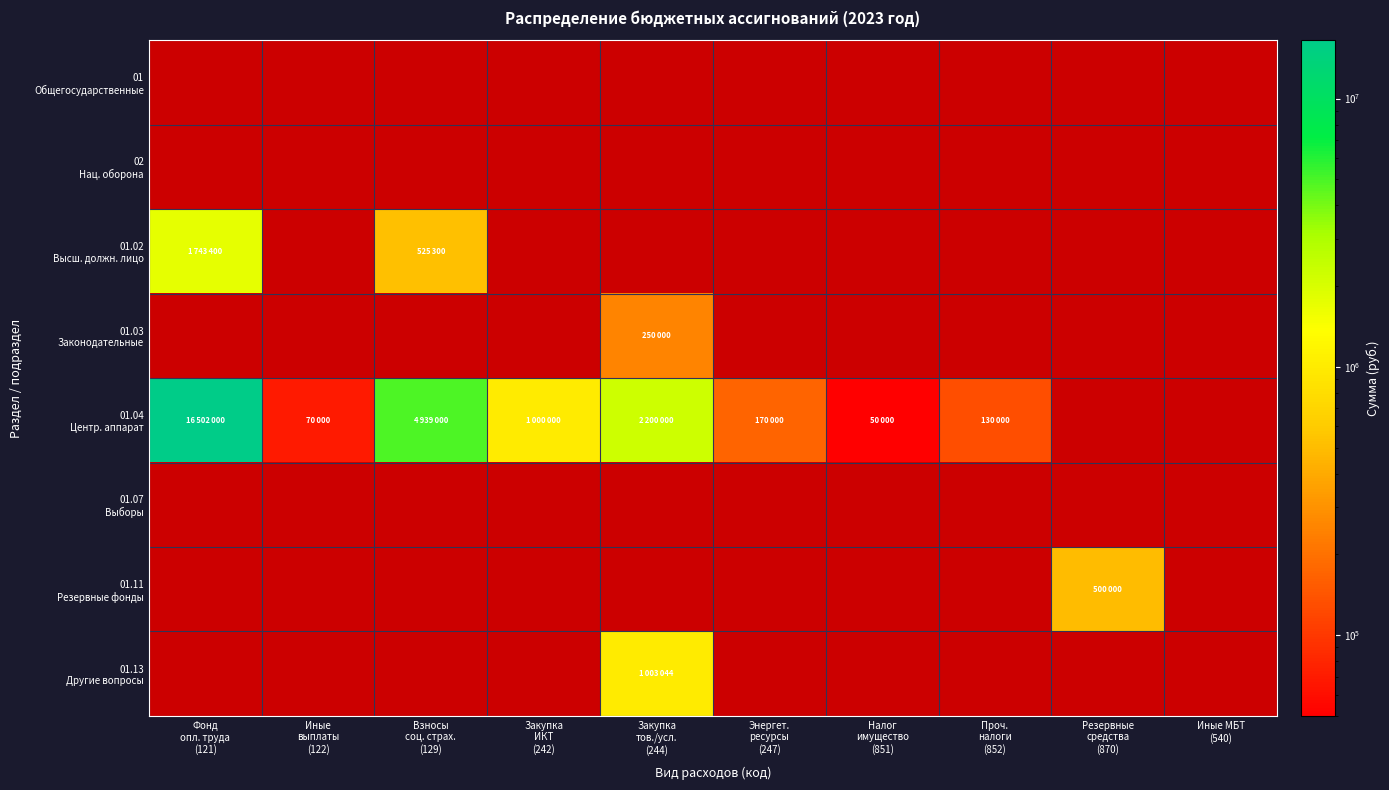

What is the difference between the maximum and minimum values in the 01.04 Центр. аппарат series?

16452000.0